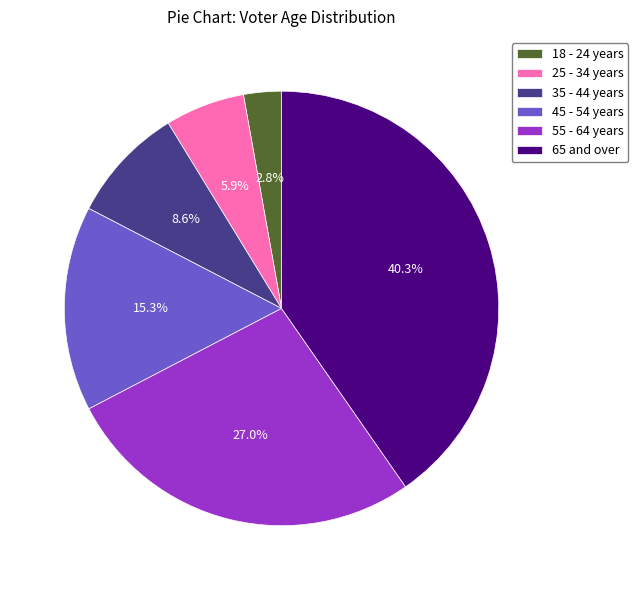

Is there any slice that represents more than half of the pie?

No